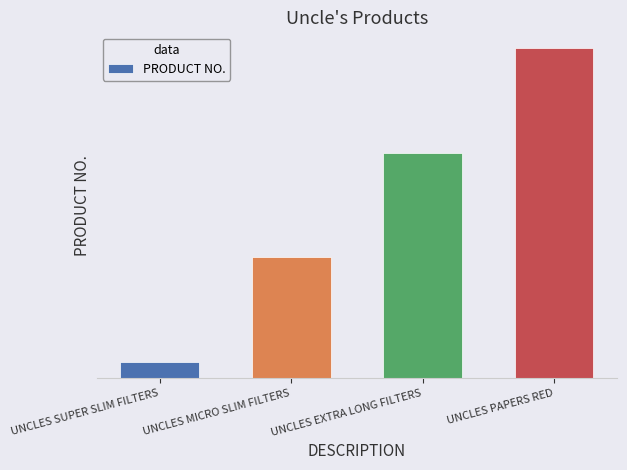

What is the label of the 3rd bar from the right?

UNCLES MICRO SLIM FILTERS